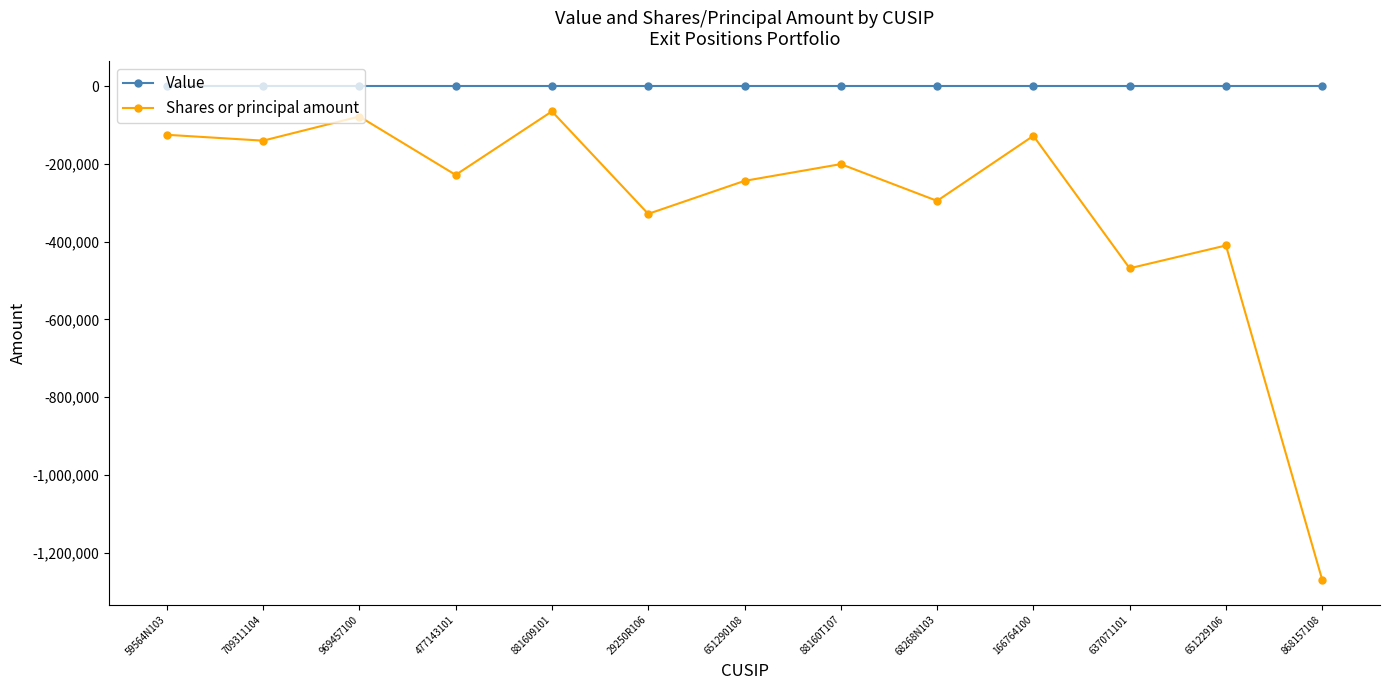

True or false: Shares or principal amount has a value of -1270208 at 868157108.

True